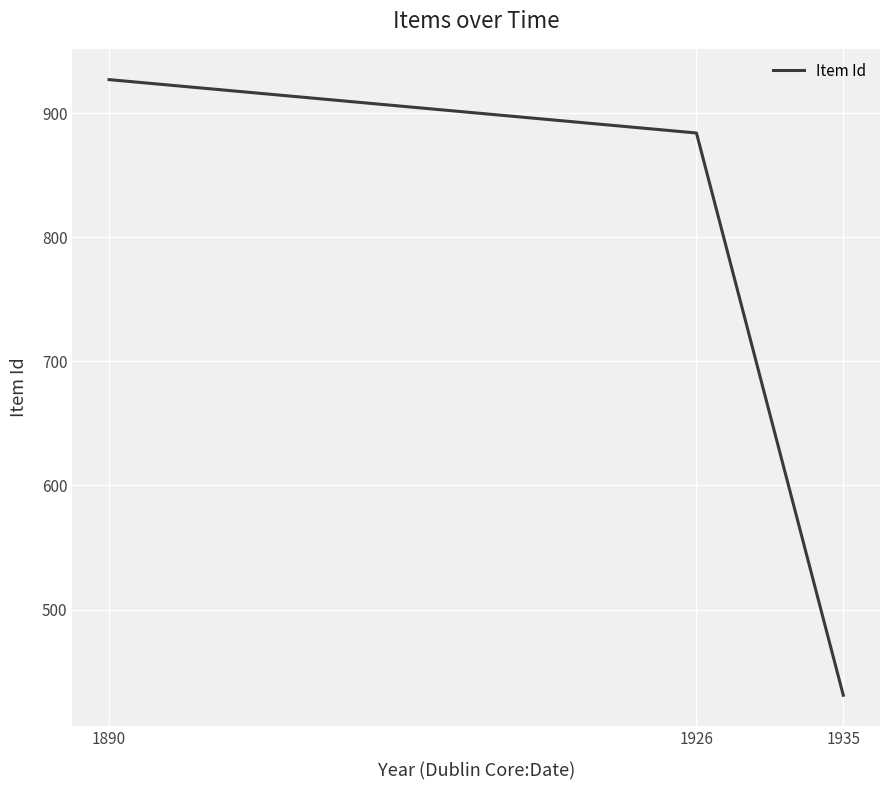

The value at 1926 is 884. True or false?

True